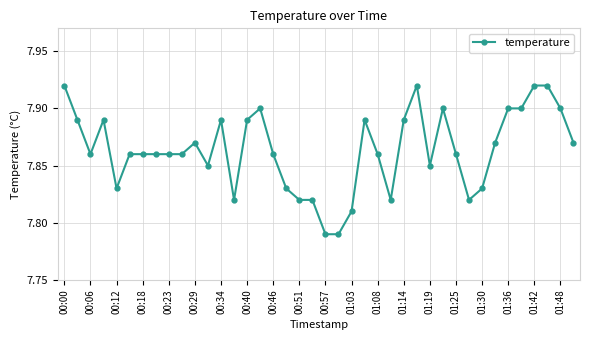

Count the values in the range 7 to 8.

40